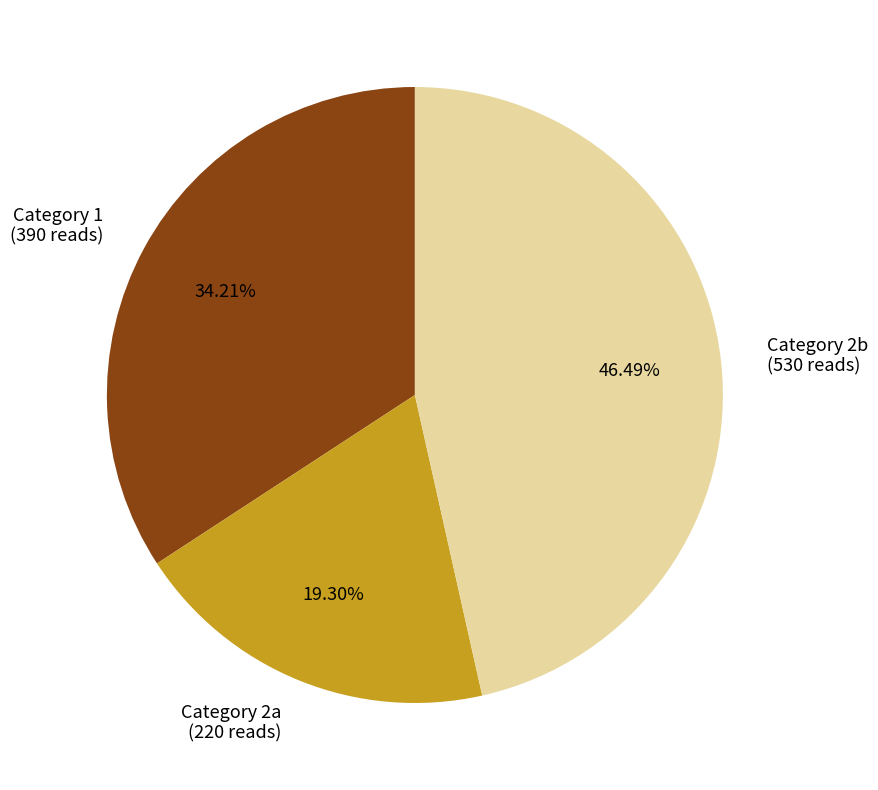

Rank the categories by value from lowest to highest.

Category 2a (220 reads), Category 1 (390 reads), Category 2b (530 reads)